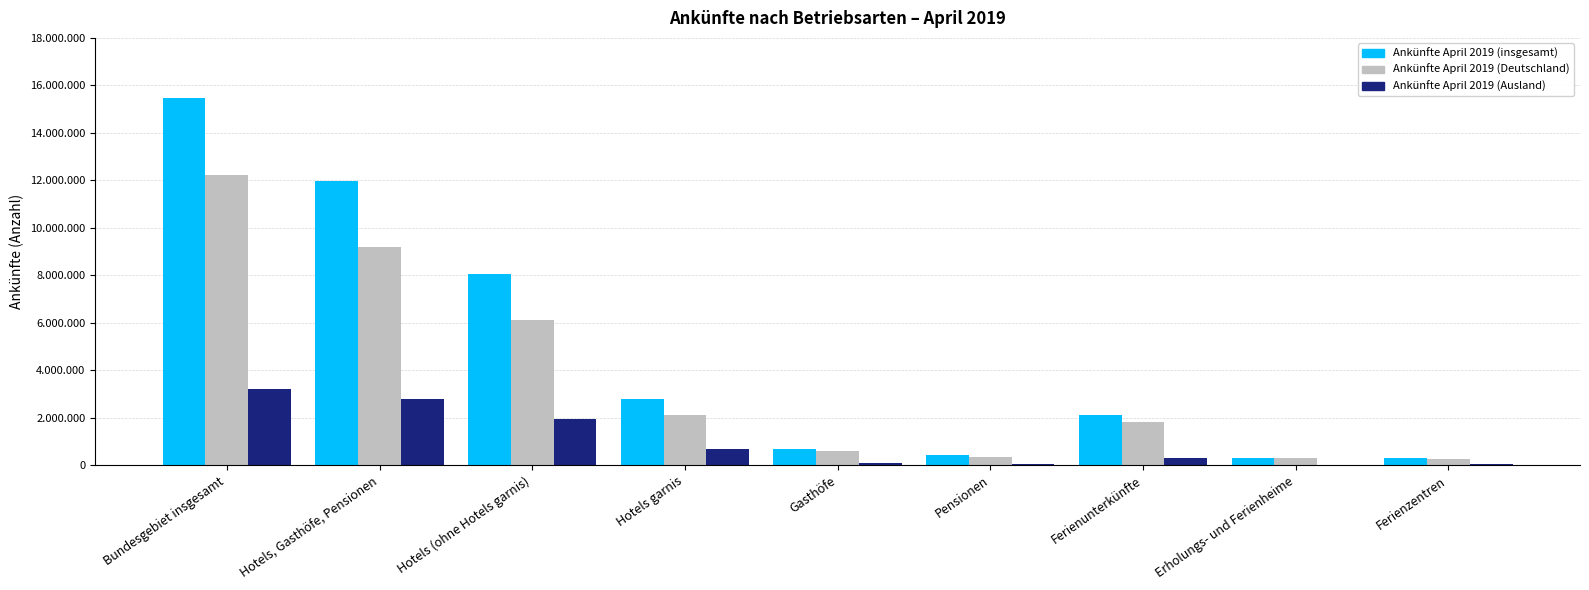

Reading right to left, extract all data points from this chart.

Ankünfte April 2019 (insgesamt): Ferienzentren=310968	Erholungs- und Ferienheime=327270	Ferienunterkünfte=2131638	Pensionen=429060	Gasthöfe=673957	Hotels garnis=2804233	Hotels (ohne Hotels garnis)=8066896	Hotels, Gasthöfe, Pensionen=11974146	Bundesgebiet insgesamt=15458592
Ankünfte April 2019 (Deutschland): Ferienzentren=249838	Erholungs- und Ferienheime=316592	Ferienunterkünfte=1838284	Pensionen=366561	Gasthöfe=584892	Hotels garnis=2122998	Hotels (ohne Hotels garnis)=6100030	Hotels, Gasthöfe, Pensionen=9174481	Bundesgebiet insgesamt=12245011
Ankünfte April 2019 (Ausland): Ferienzentren=61130	Erholungs- und Ferienheime=10678	Ferienunterkünfte=293354	Pensionen=62499	Gasthöfe=89065	Hotels garnis=681235	Hotels (ohne Hotels garnis)=1966866	Hotels, Gasthöfe, Pensionen=2799665	Bundesgebiet insgesamt=3213581